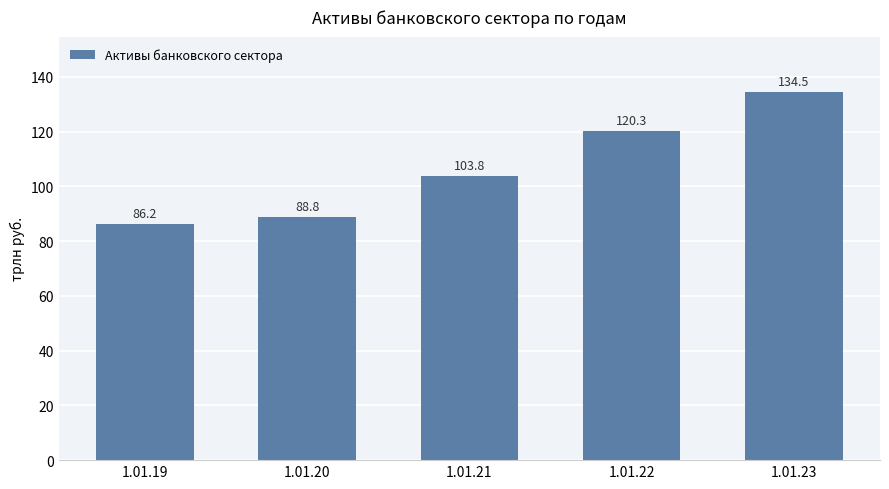

What is the difference between the second highest and minimum values?

34.1